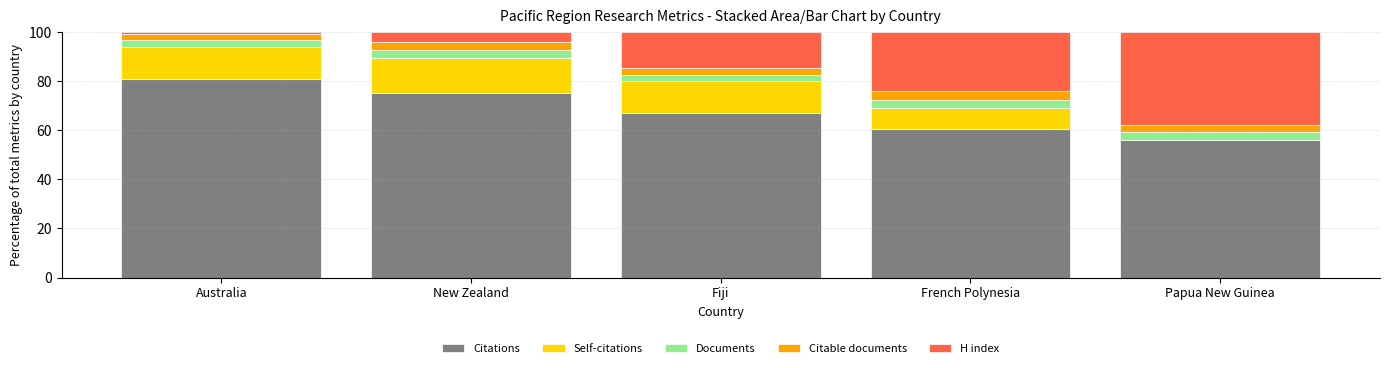

Which category has the highest value in the Citations series?

Australia